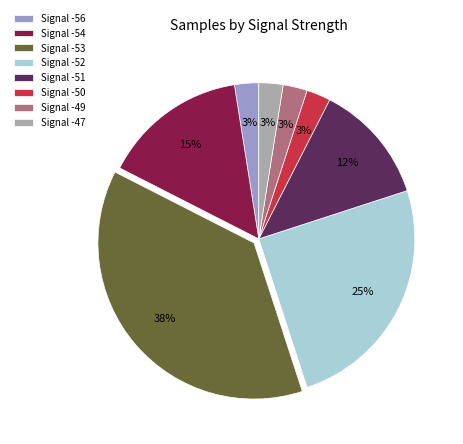

How many segments does this pie chart have?

8